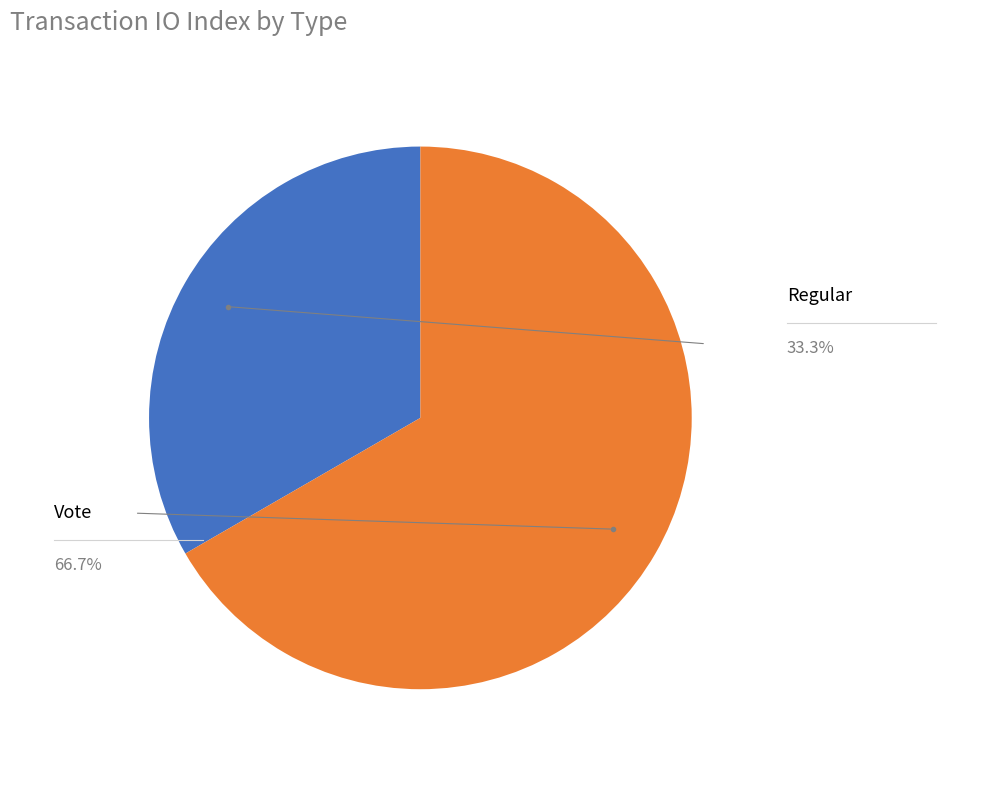

Is there a majority slice in this chart?

Yes